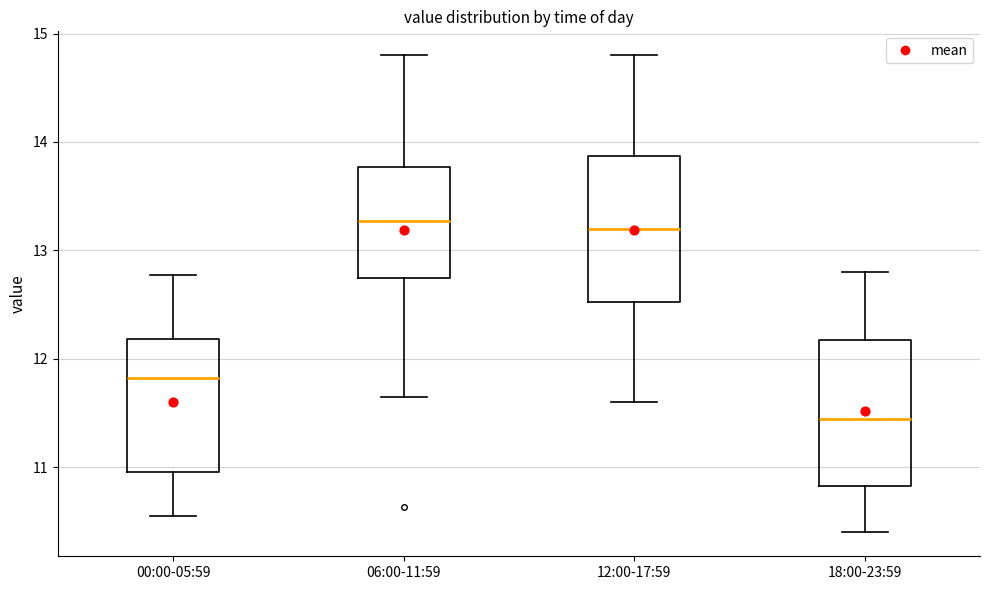

Reading left to right, read every box against the y-axis: the position of its median line, the range the box covers, and the ends of its whiskers. The values are not printed on the chart, so give them approximately, as read against the axis.

00:00-05:59: median 11.8, box 11.0 to 12.2, whiskers 10.6 to 12.8
06:00-11:59: median 13.3, box 12.8 to 13.8, whiskers 11.7 to 14.8
12:00-17:59: median 13.2, box 12.5 to 13.9, whiskers 11.6 to 14.8
18:00-23:59: median 11.5, box 10.8 to 12.2, whiskers 10.4 to 12.8